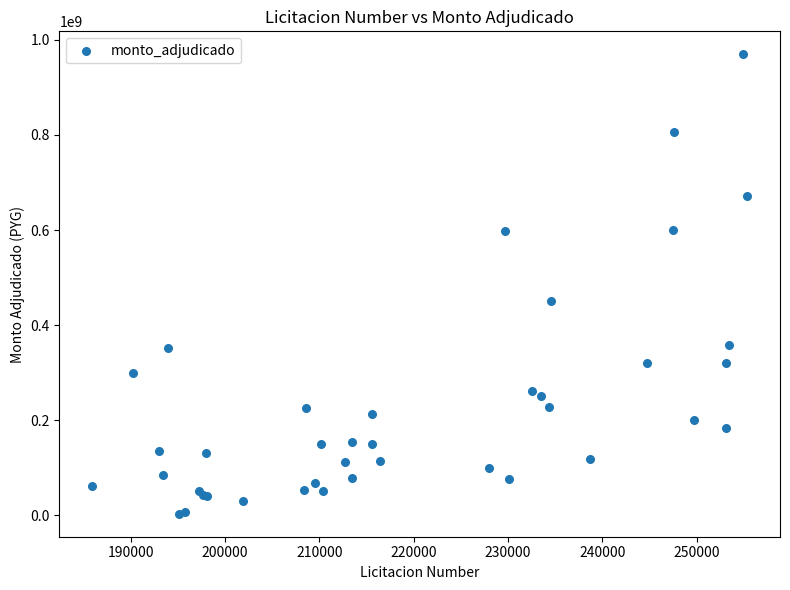

What Y value in the scatter plot is closest to 486325000?

450000000